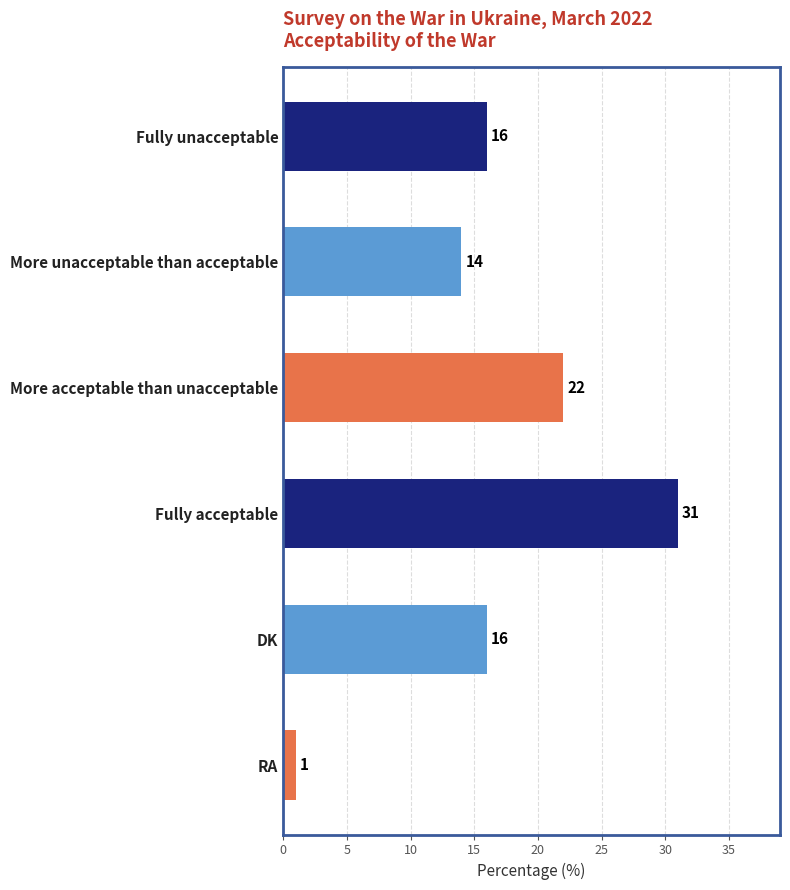

What is the change in value from Fully unacceptable to Fully acceptable?

+15